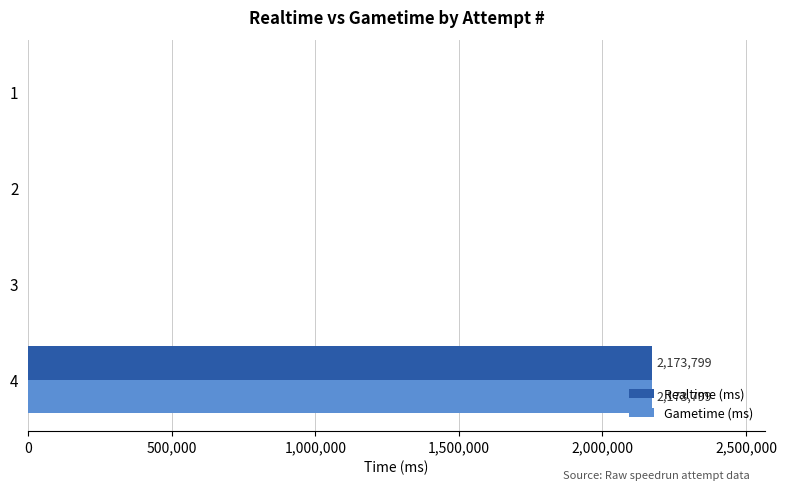

What is the maximum value for Realtime (ms)?

2173799